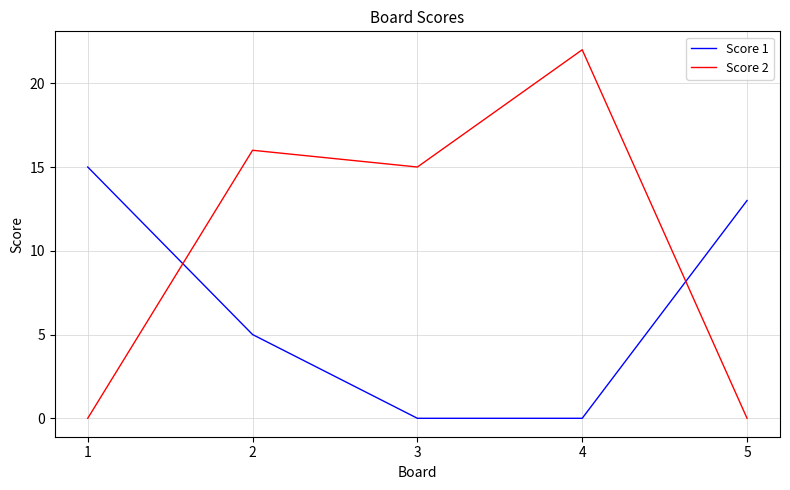

Between which two adjacent categories do Score 2 and Score 1 first intersect?

1 and 2